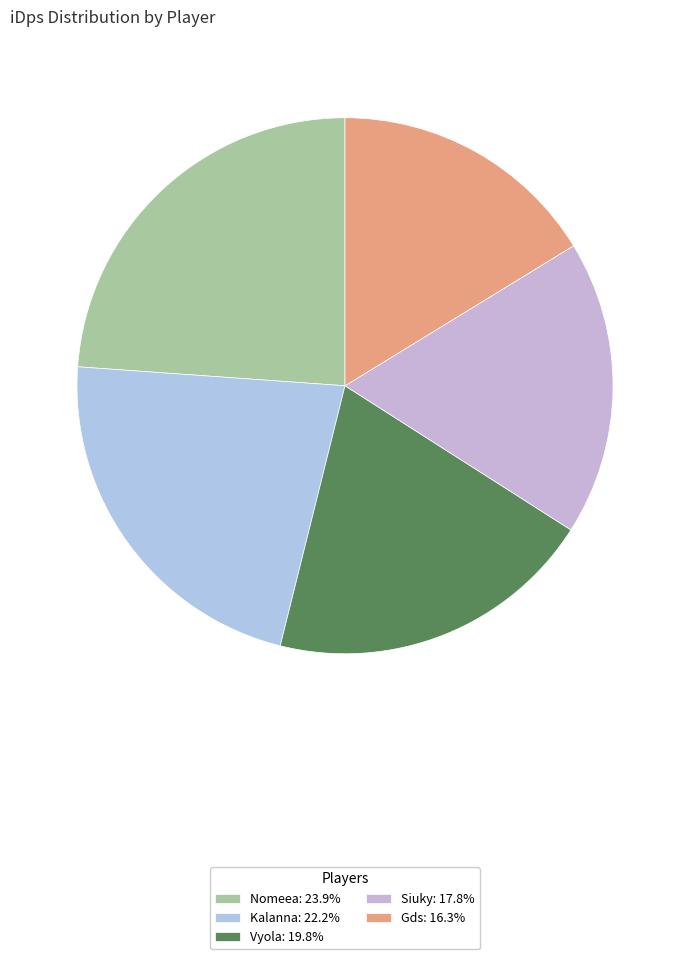

Count the number of slices in the pie.

5